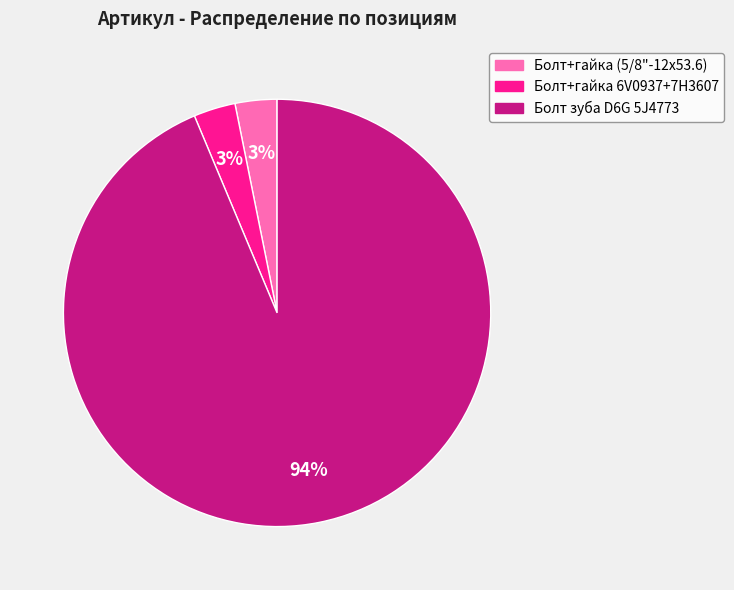

Count the number of slices in the pie.

3